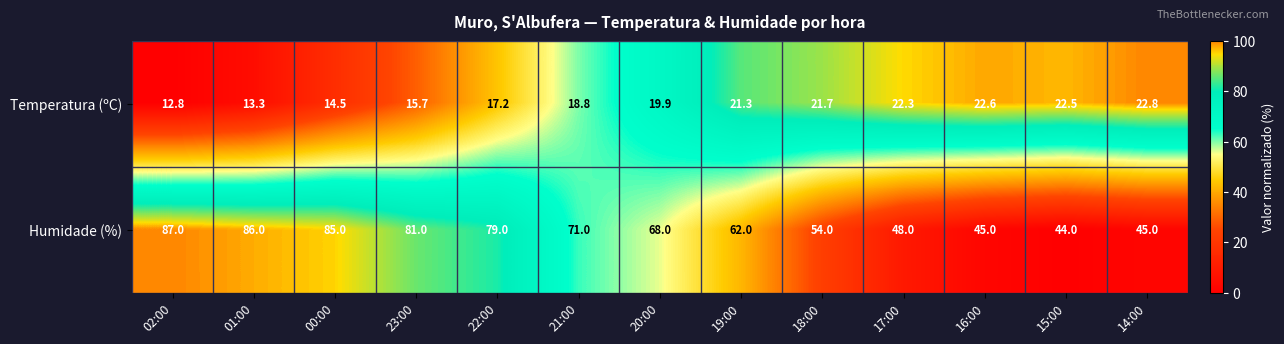

At which label is Temperatura (ºC) closest to 17?

22:00